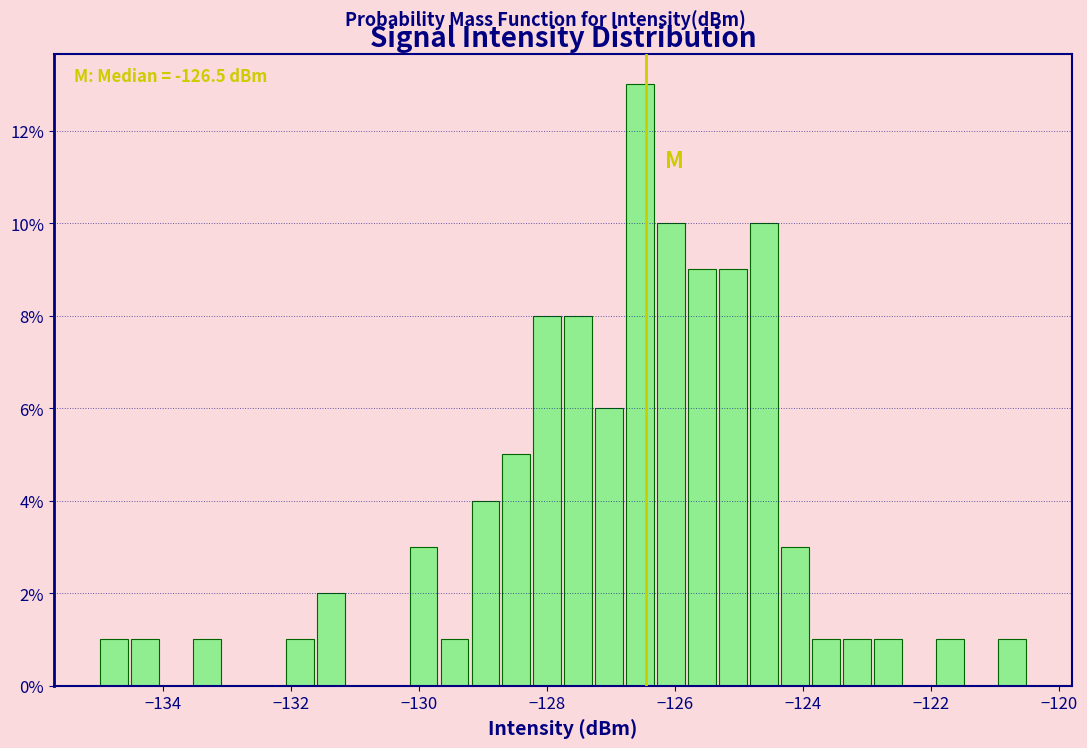

Read against the x-axis, roughly where is the centre of the tallest bar?

-126.6